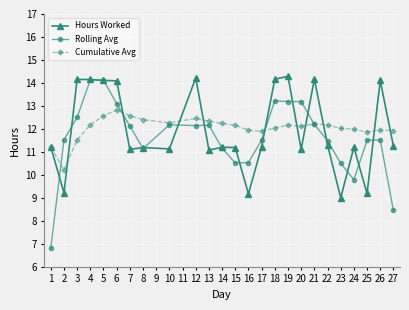

List the series in order of their overall mean, lowest first.

Rolling Avg, Hours Worked, Cumulative Avg